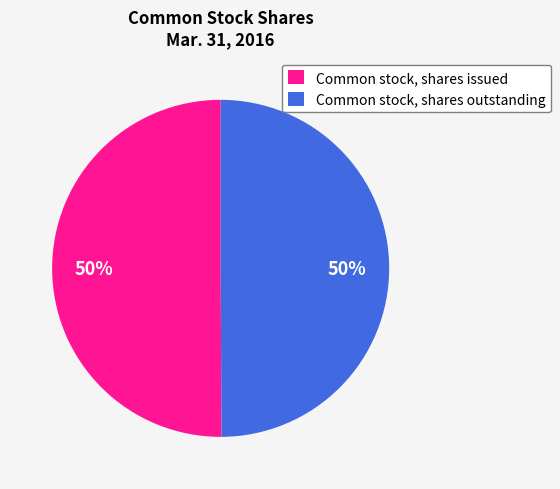

What is the ratio of the value at Common stock, shares issued to the value at Common stock, shares outstanding?

1.0